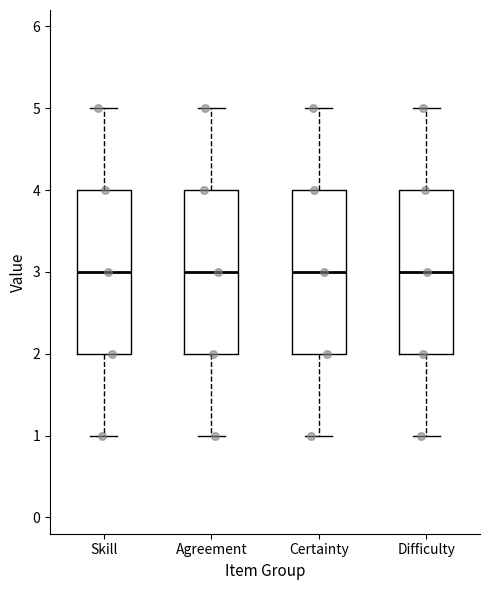

Reading left to right, read every box against the y-axis: the position of its median line, the range the box covers, and the ends of its whiskers. The values are not printed on the chart, so give them approximately, as read against the axis.

Skill: median 3, box 2 to 4, whiskers 1 to 5
Agreement: median 3, box 2 to 4, whiskers 1 to 5
Certainty: median 3, box 2 to 4, whiskers 1 to 5
Difficulty: median 3, box 2 to 4, whiskers 1 to 5